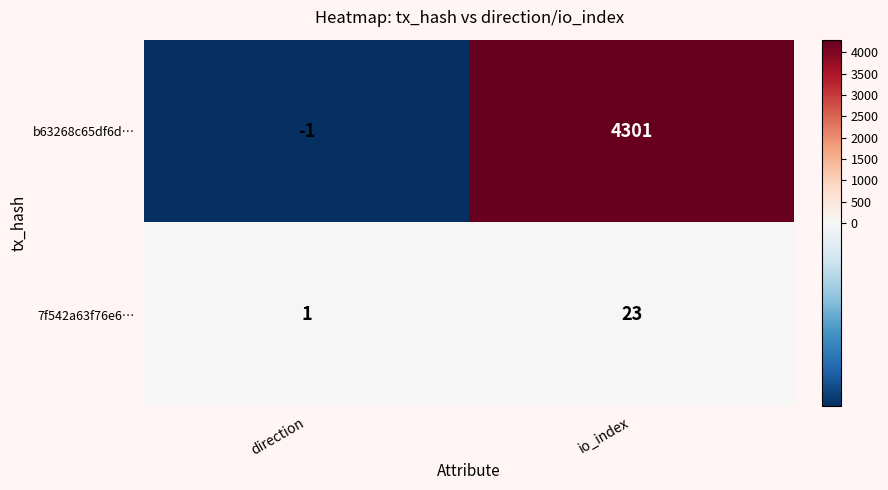

Which series changed the most between direction and io_index?

b63268c65df6d…